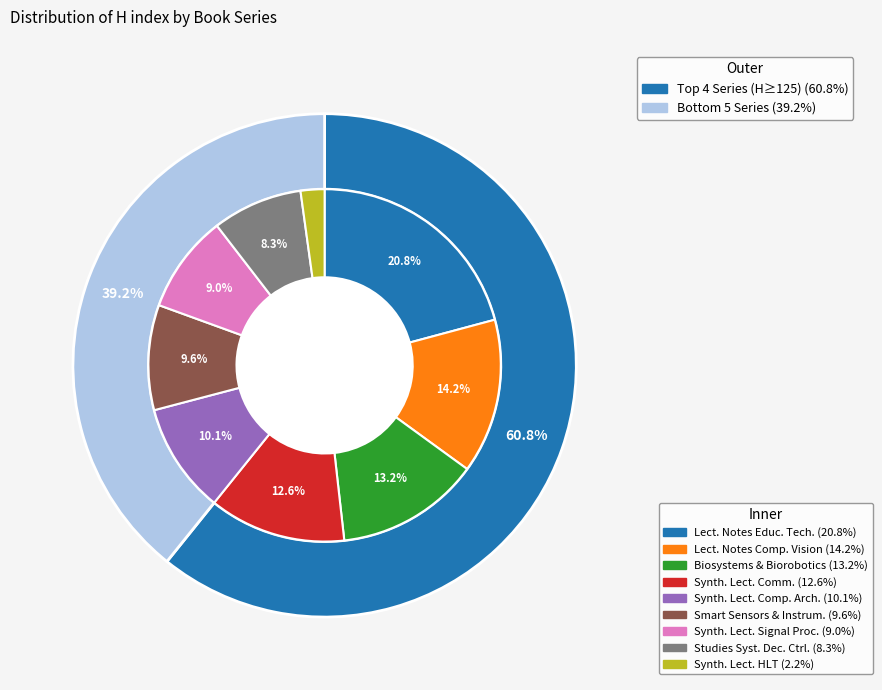

Which slice is the largest?

Lecture Notes in Educational Technology